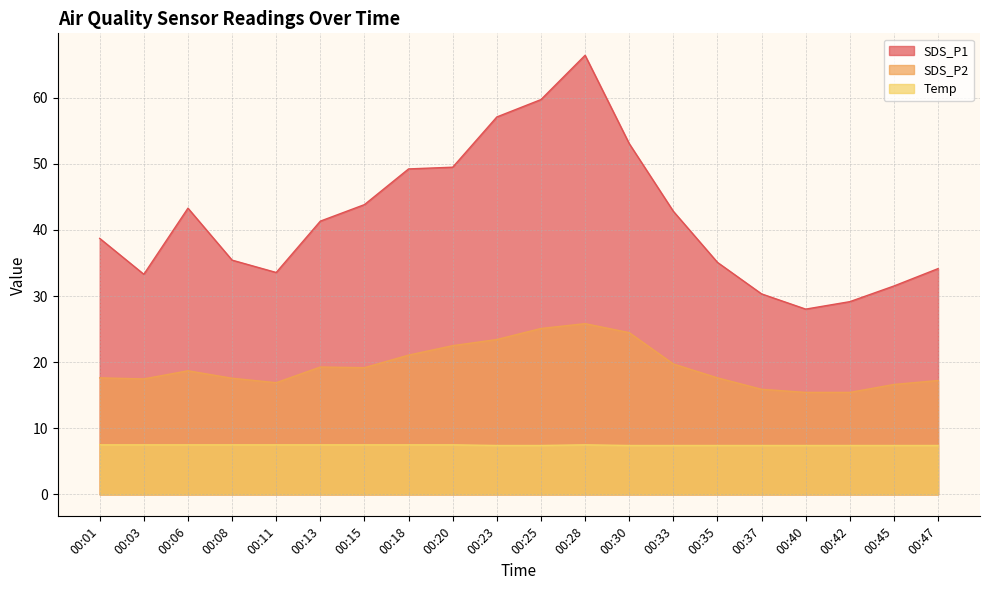

In SDS_P1, how many points are higher than both neighbors (excluding endpoints)?

2